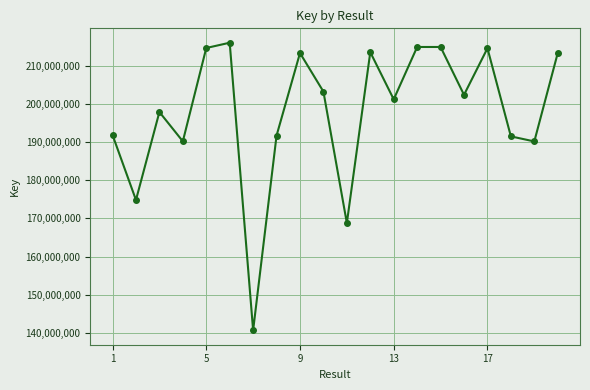

What is the minimum value shown in the chart?

140731613